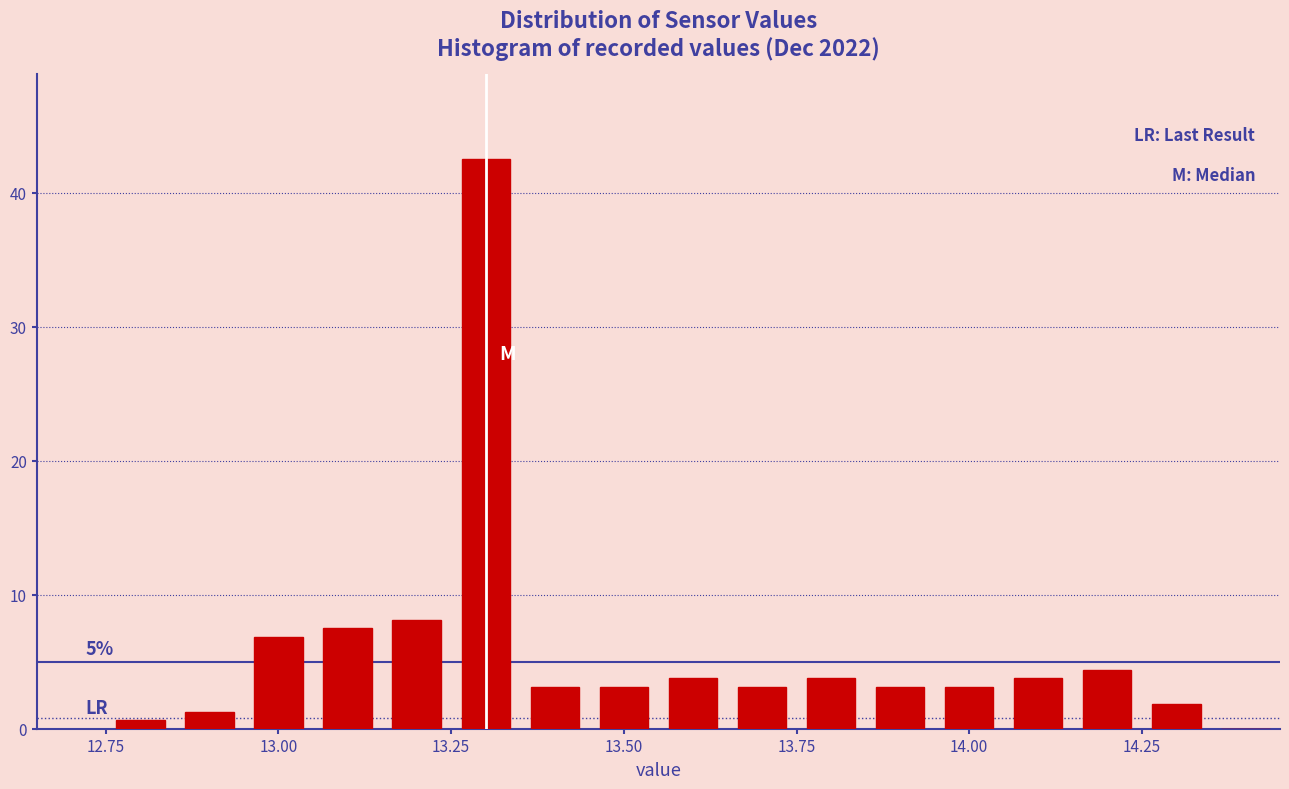

Around what value on the x-axis is the tallest bar? Give the approximate position of its centre, as read against the axis.

13.30